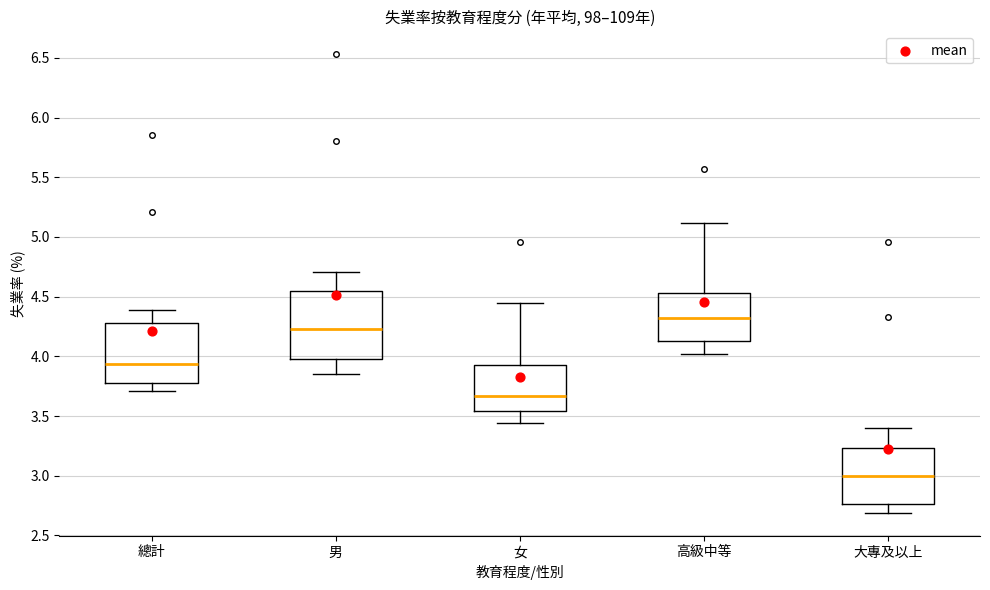

Where is the lower edge of the box for 女 on the y-axis? The values are not printed on the chart, so give them approximately, as read against the axis.

3.55